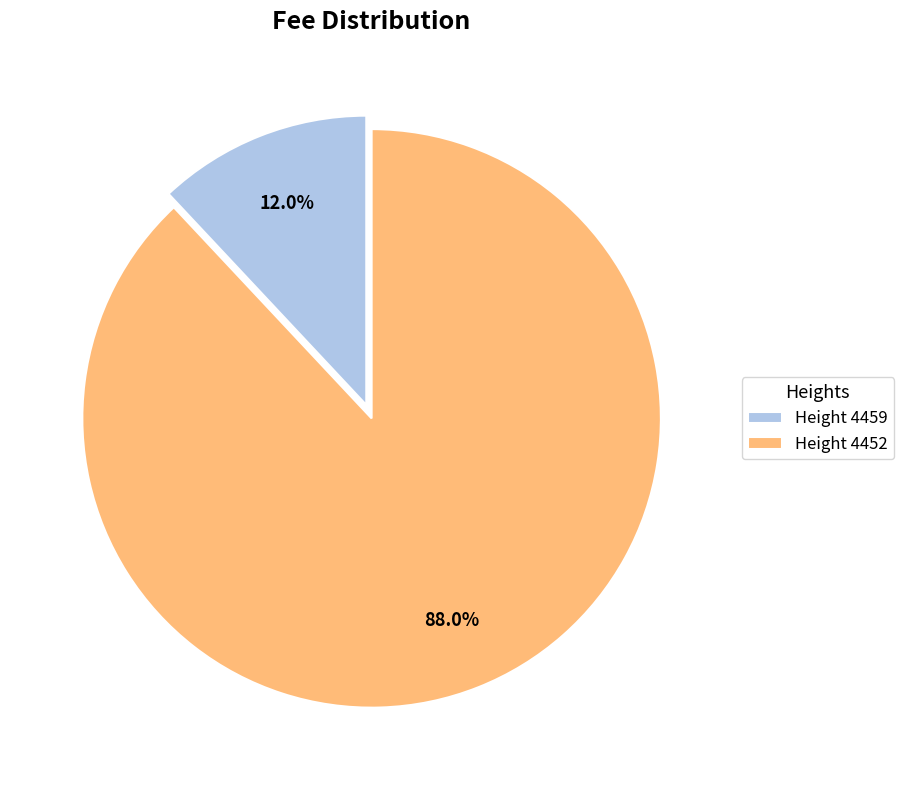

Which has a higher value, Height 4459 or Height 4452?

Height 4452